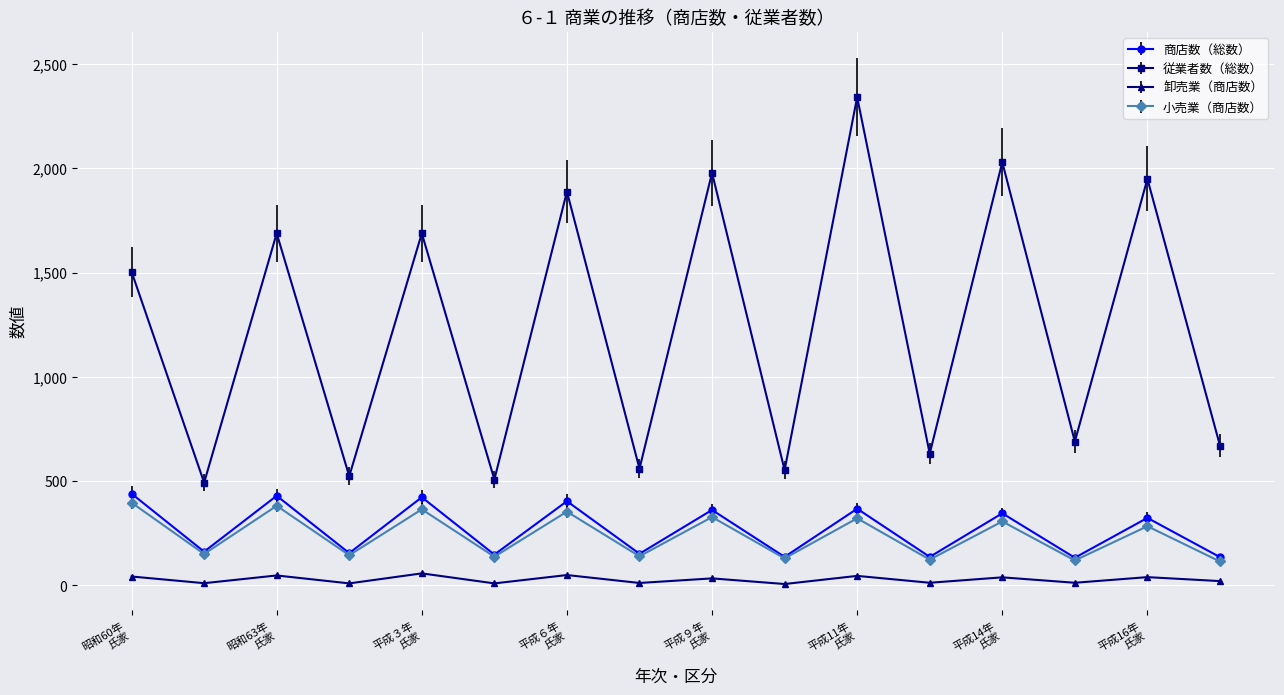

How many series are shown in this chart?

4